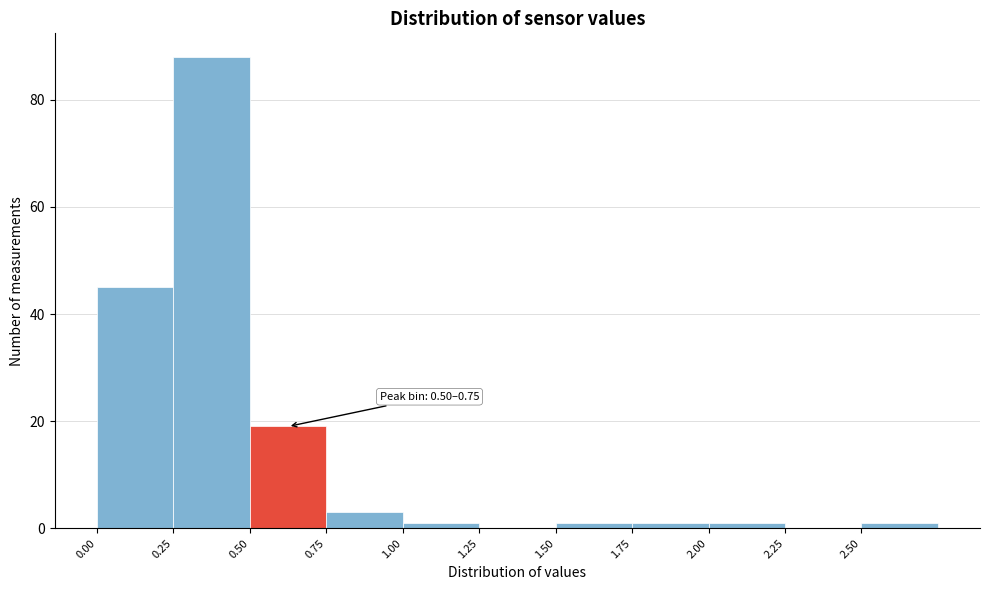

Which range on the x-axis has the tallest bar?

0.25 to 0.50